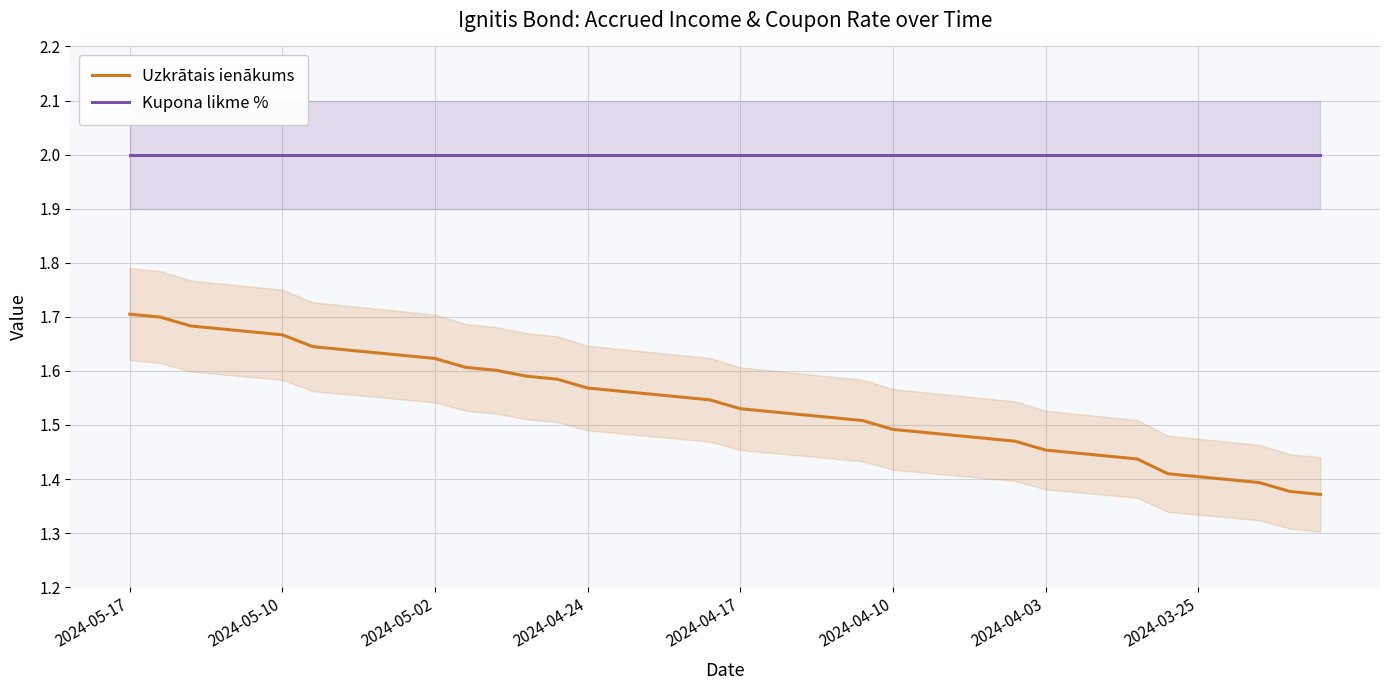

Count the number of data series in this chart.

2